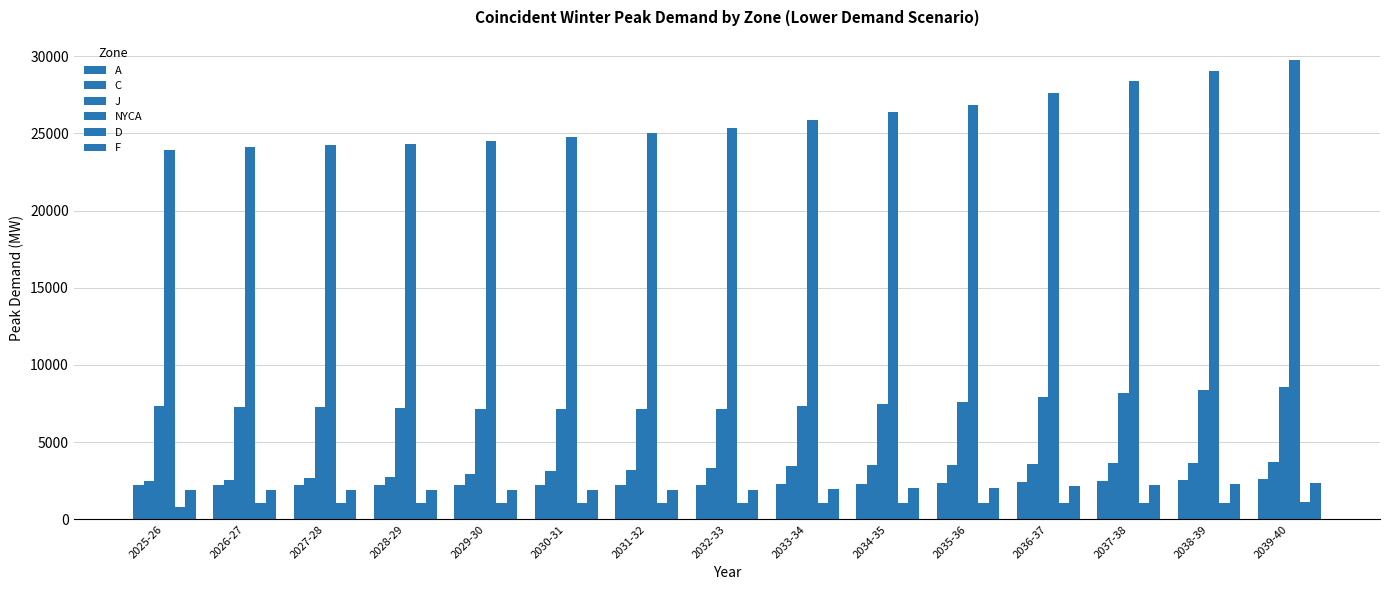

Does the chart contain stacked bars?

No